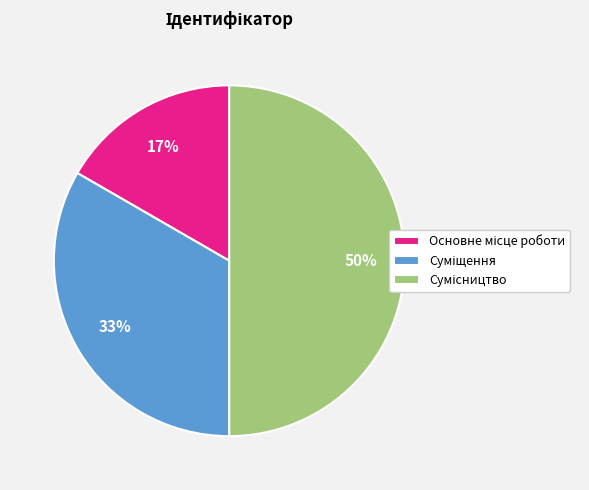

To the nearest percent, what is the difference between the largest and smallest slice percentages?

33%